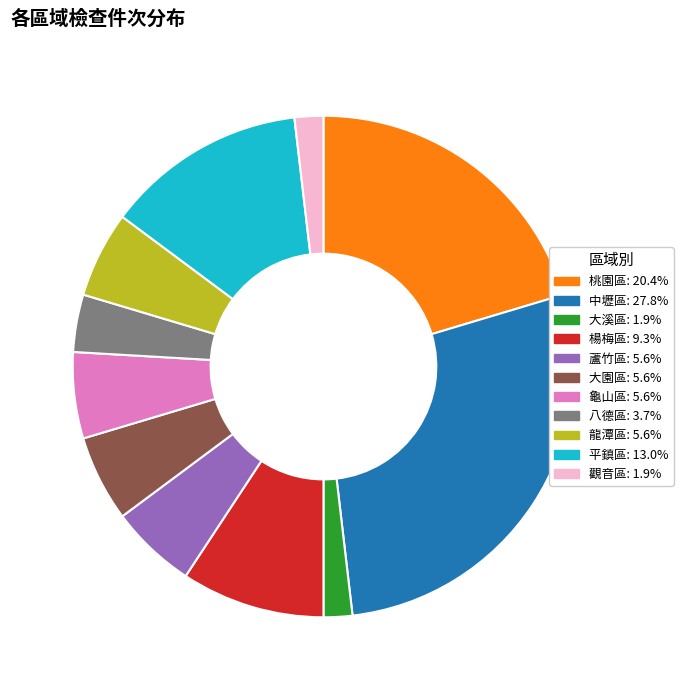

Which category has the biggest portion of the pie?

中壢區